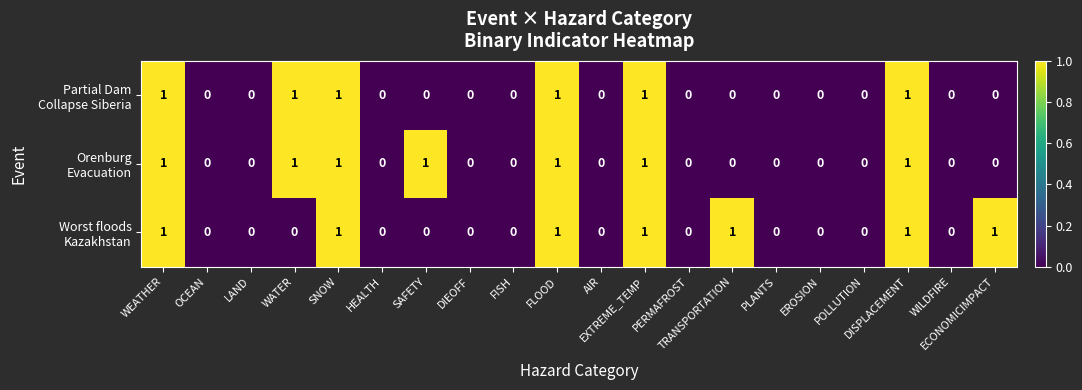

Which series has the largest total across all categories?

Orenburg Evacuation